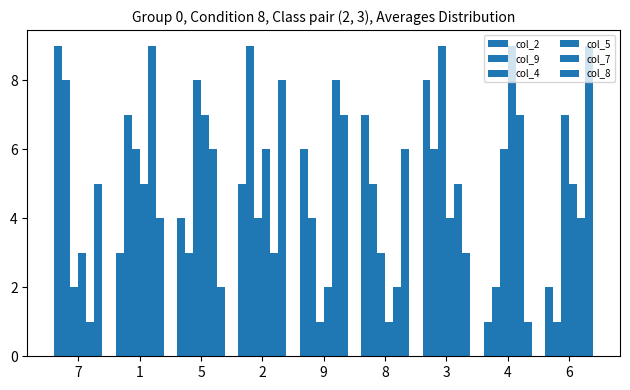

Which series has the largest total across all categories?

col_4